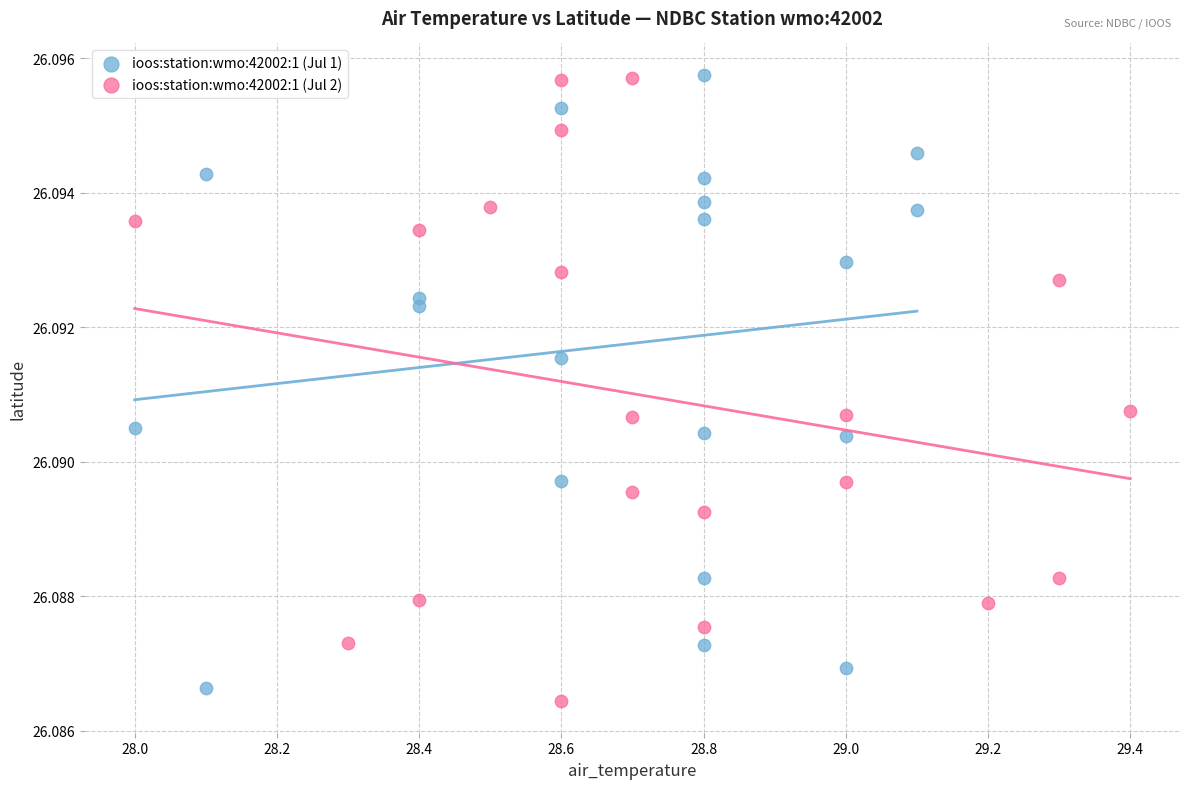

Which series contains the lowest Y value?

ioos:station:wmo:42002:1 (Jul 2)